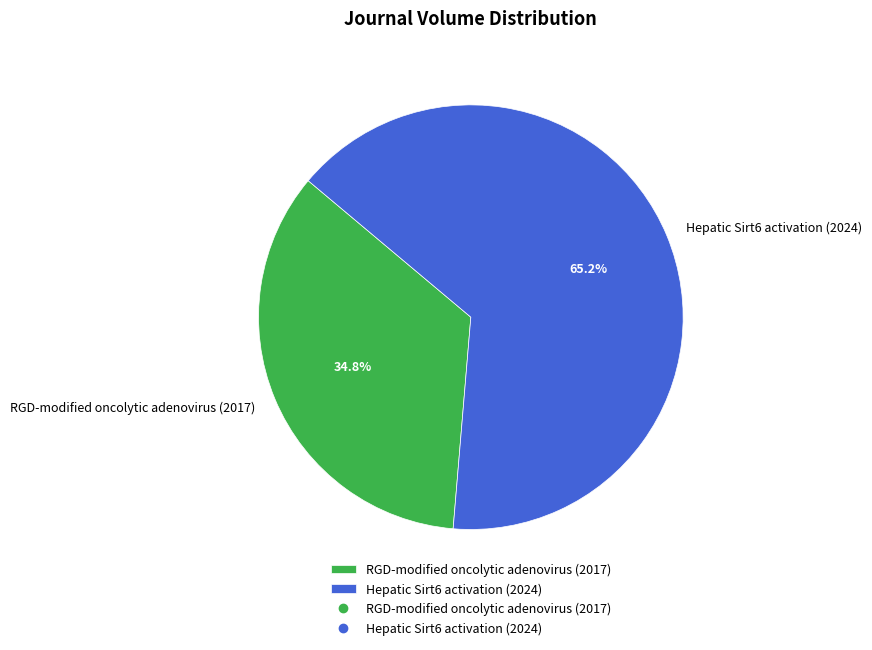

To the nearest percent, what portion does RGD-modified oncolytic adenovirus (2017) represent?

35%